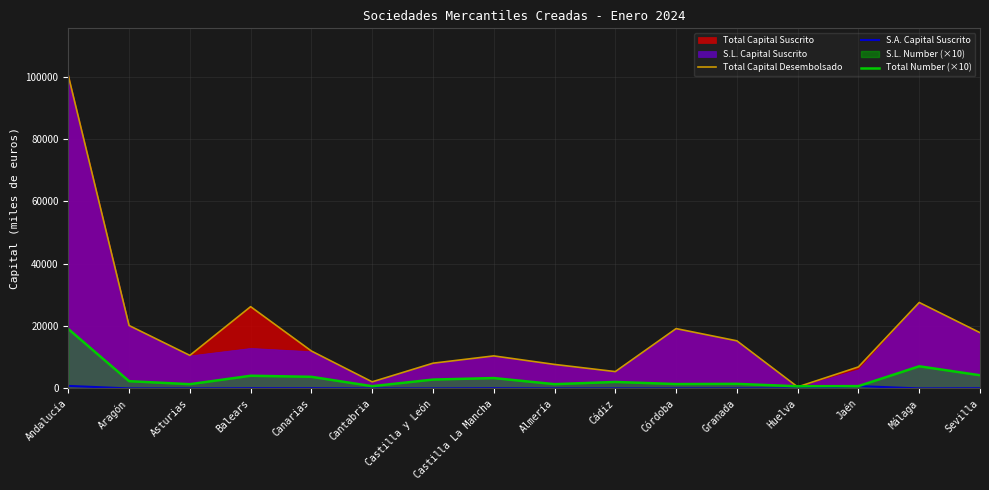

Which series has the largest range (max minus min)?

Total Capital Desembolsado